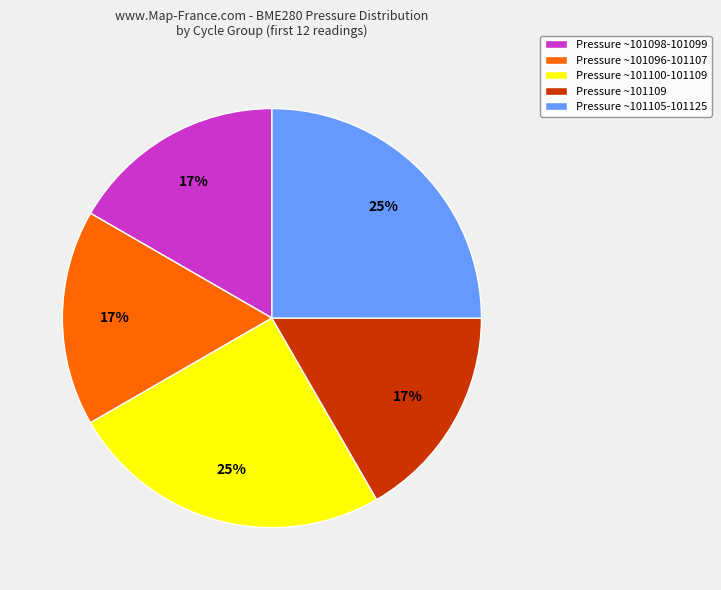

How many slices are in this pie chart?

5